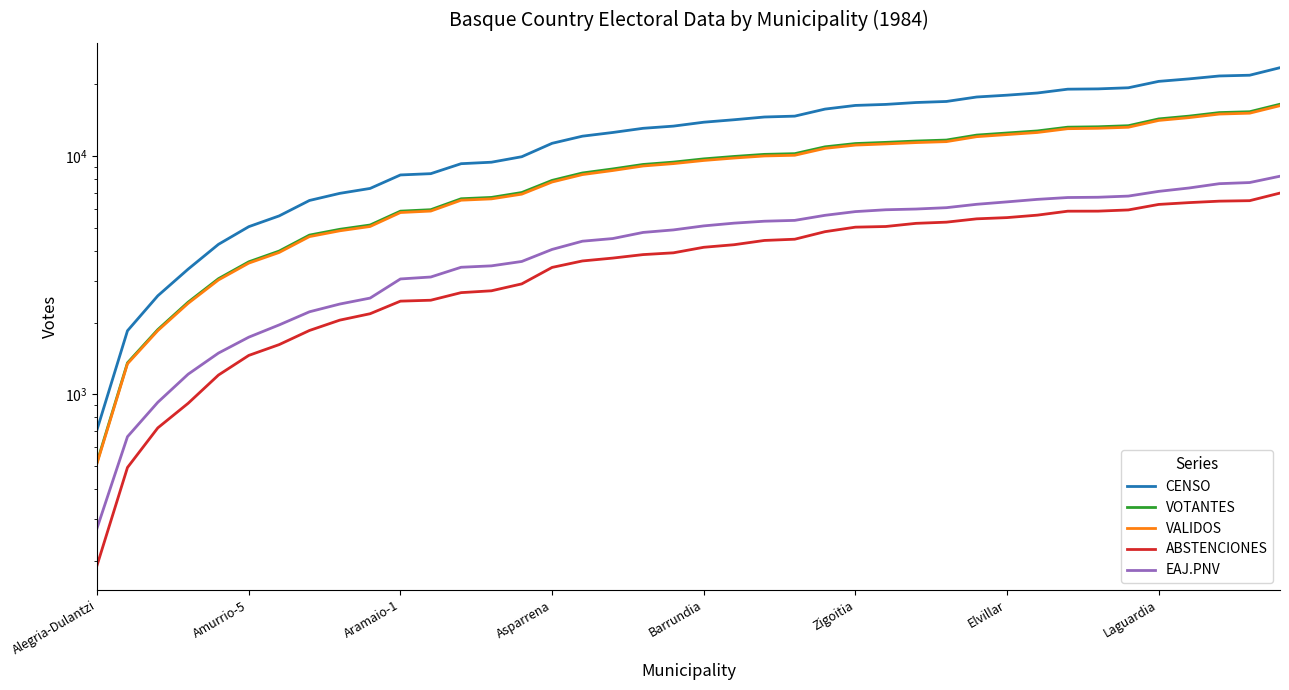

What is the sum of all VALIDOS values?

353219